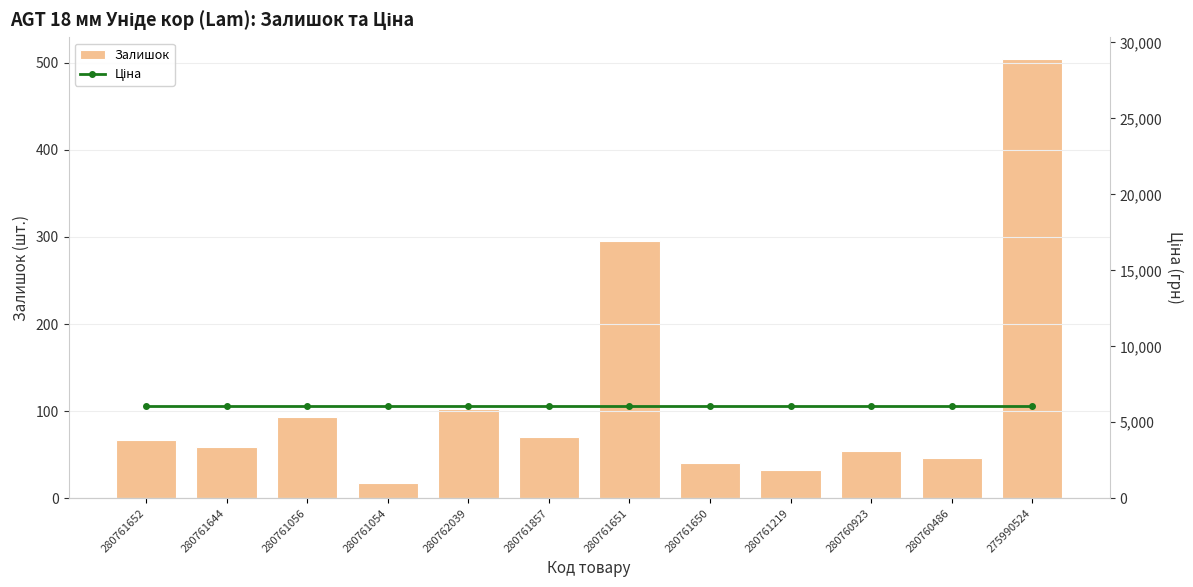

Rank the categories by Залишок value from lowest to highest.

280761054, 280761219, 280761650, 280760486, 280760923, 280761644, 280761652, 280761857, 280761056, 280762039, 280761651, 275990524